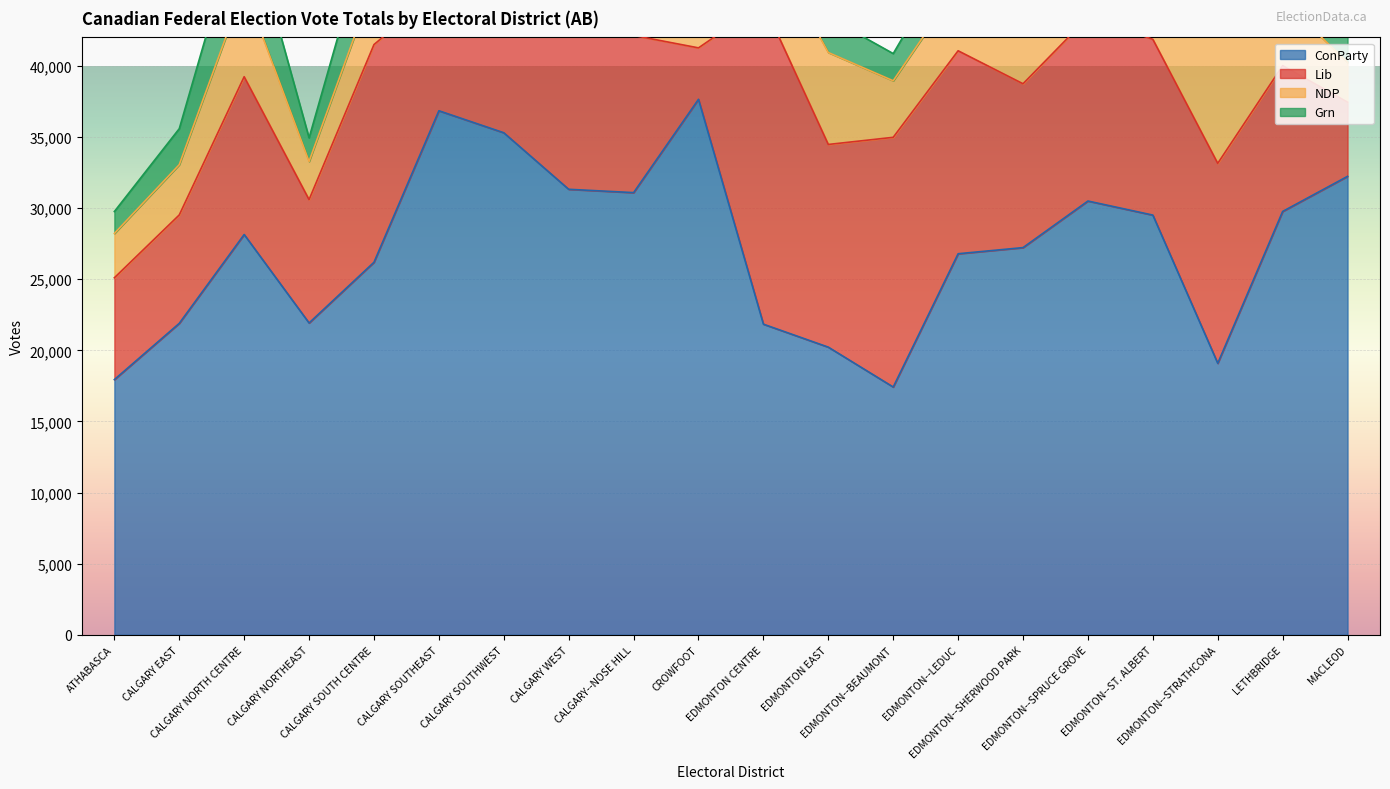

What is the sum of all ConParty values?

542885